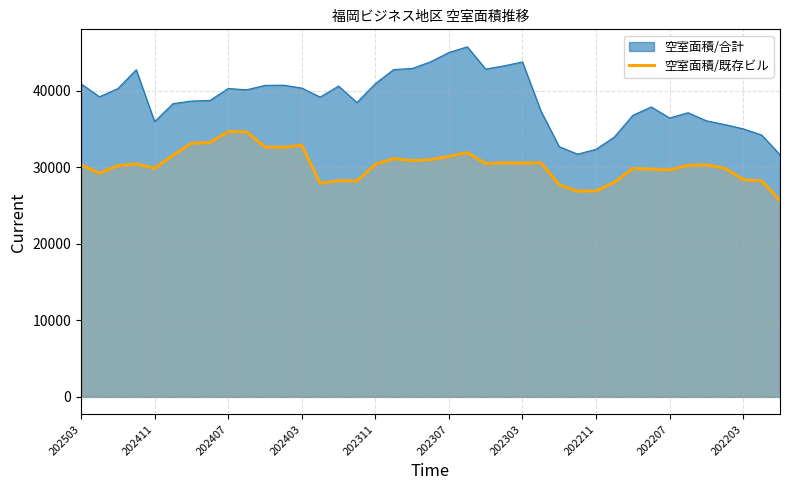

The value at 33 is 30241. True or false?

True